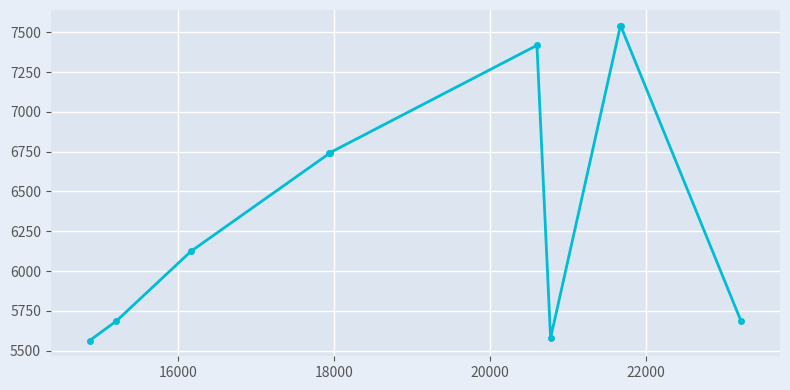

True or false: there are more than 0 points higher than both neighbors.

True